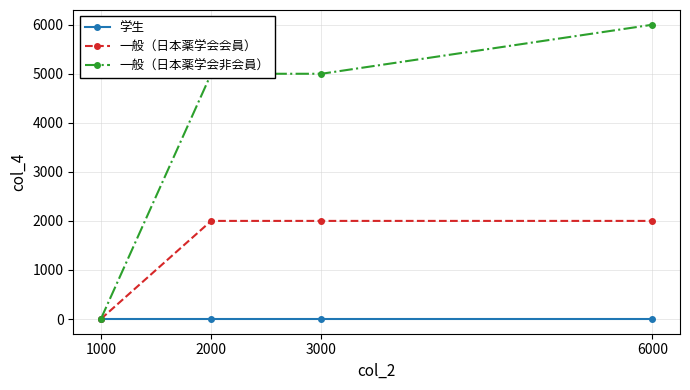

At which category does the chart reach its peak across all series?

6000